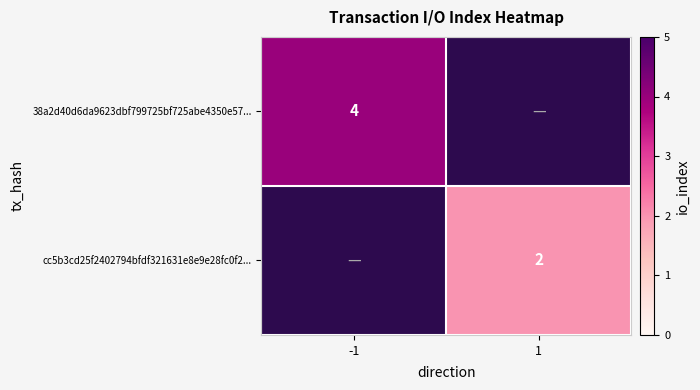

What is the greatest value displayed?

4.0